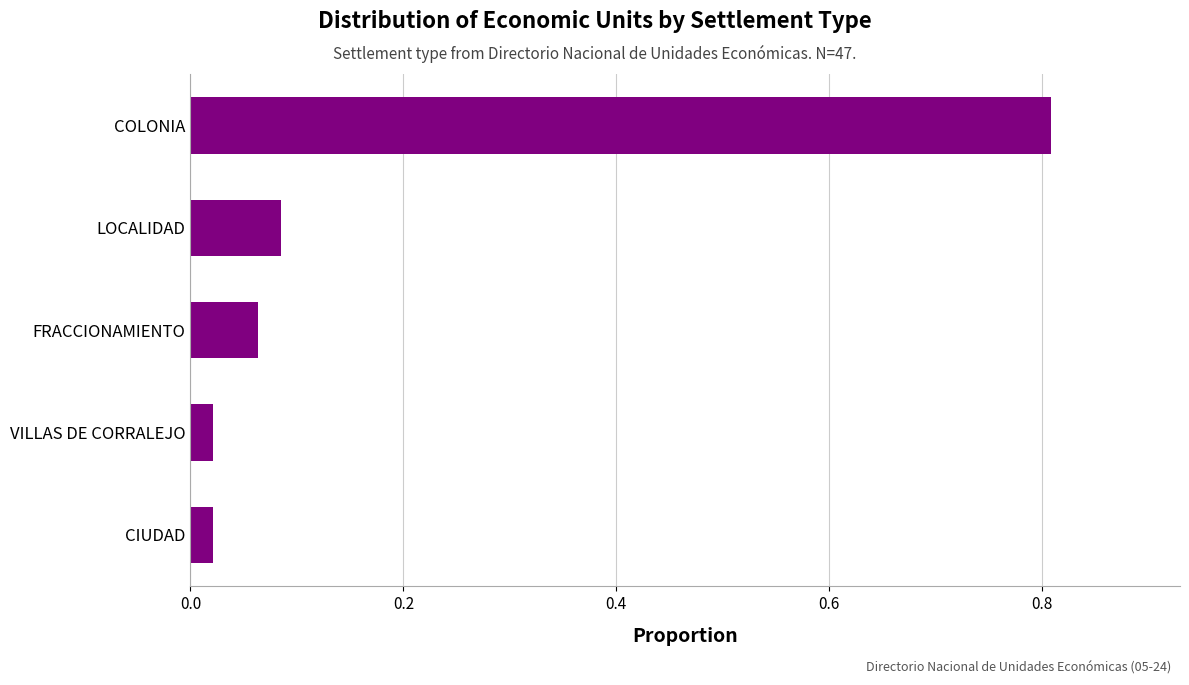

The chart shows a value of 1.2 at COLONIA. True or false?

False